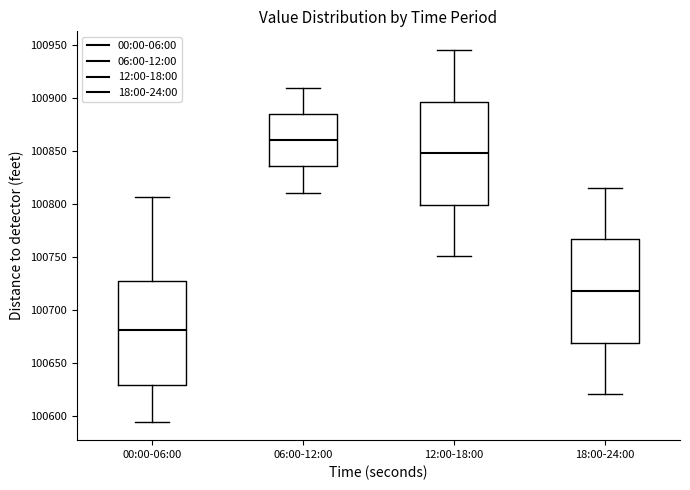

Where does the upper whisker of the box for 06:00-12:00 end on the y-axis? The values are not printed on the chart, so give them approximately, as read against the axis.

100910